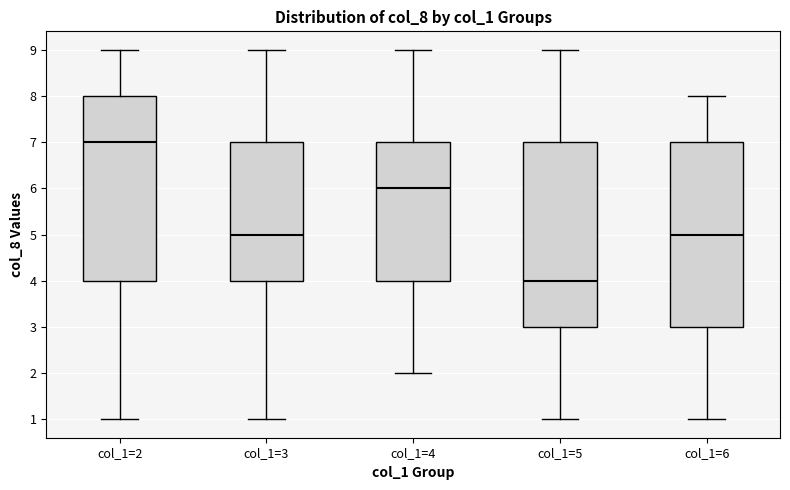

Reading left to right, transcribe this box plot: for each box, give where its median line is, the range the box spans, and where its two whiskers end, as read against the y-axis. The values are not printed on the chart, so give them approximately, as read against the axis.

col_1=2: median 7, box 4 to 8, whiskers 1 to 9
col_1=3: median 5, box 4 to 7, whiskers 1 to 9
col_1=4: median 6, box 4 to 7, whiskers 2 to 9
col_1=5: median 4, box 3 to 7, whiskers 1 to 9
col_1=6: median 5, box 3 to 7, whiskers 1 to 8